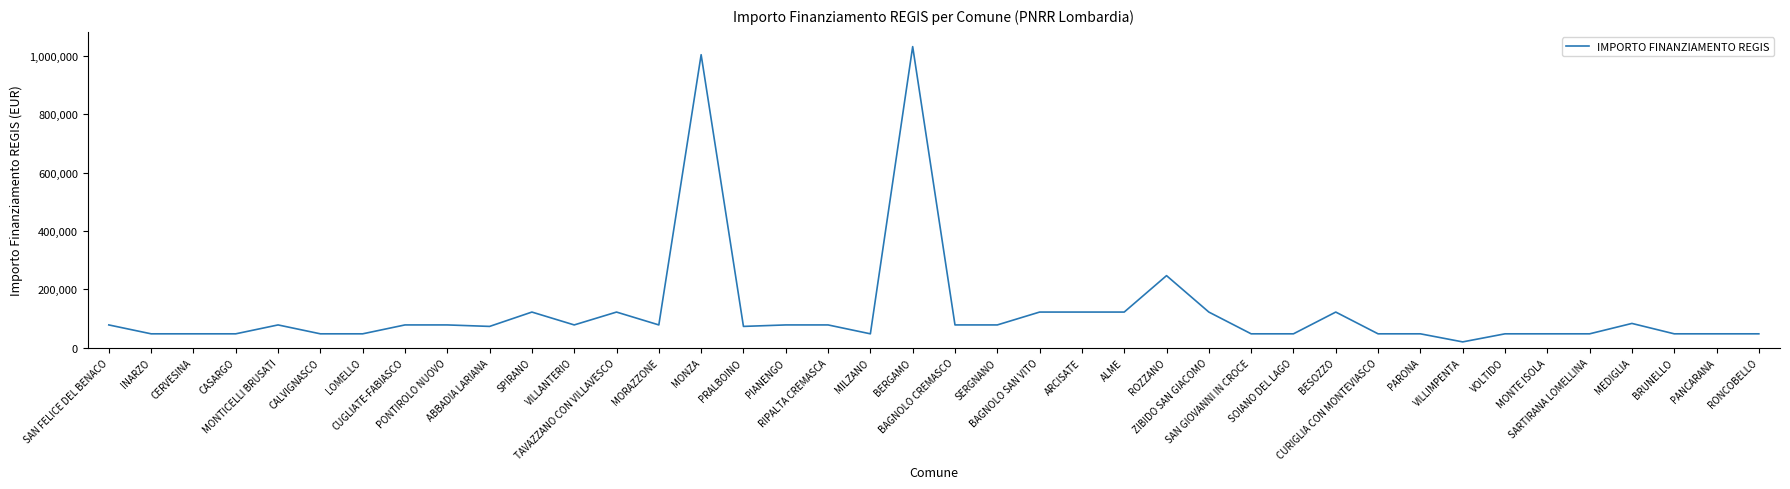

At which category does the chart reach its peak across all series?

BERGAMO